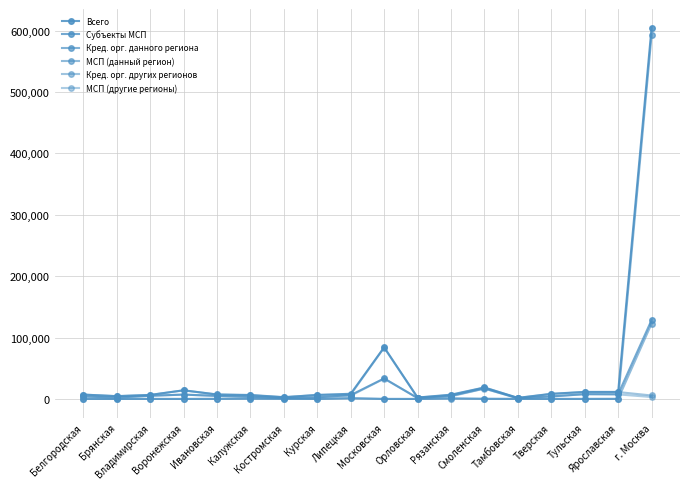

True or false: Субъекты МСП and Всего cross at least once.

False